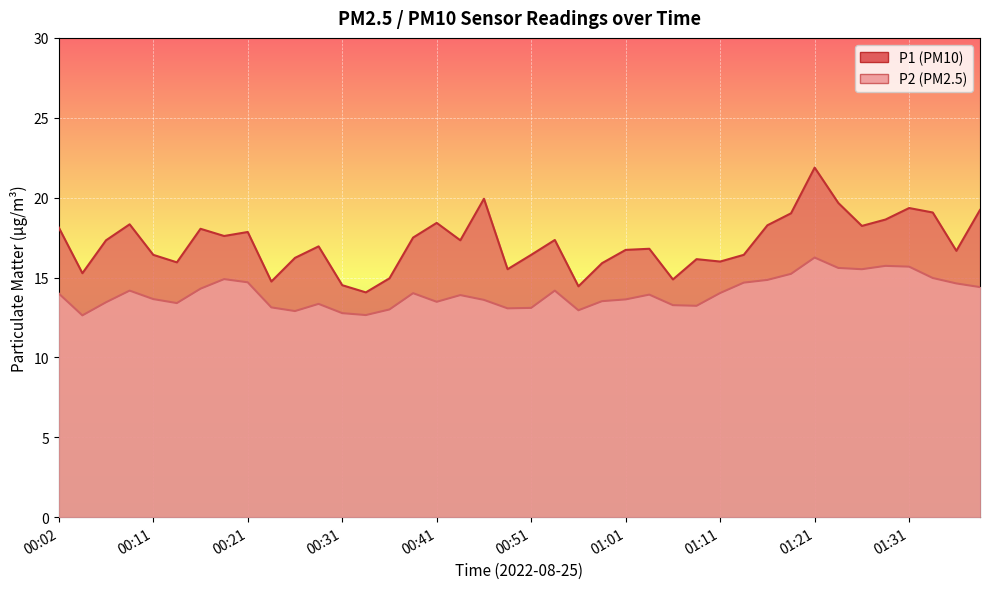

What is the spread (max minus min) of values at 00:11?

2.8